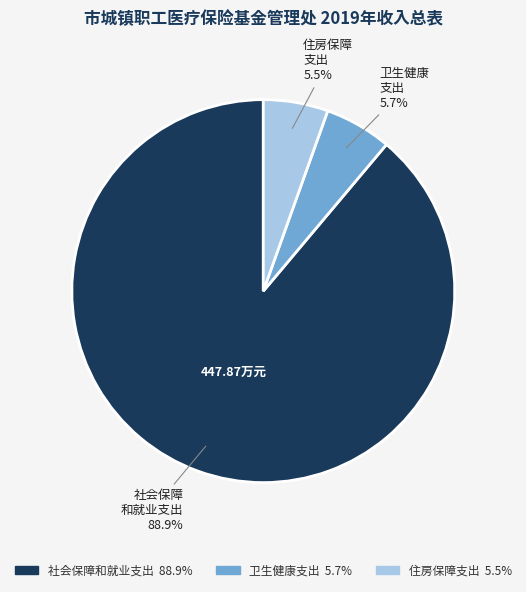

The 社会保障和就业支出 slice represents 98% of the pie. True or false?

False